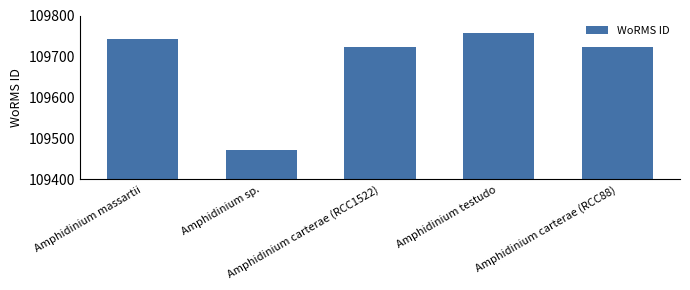

Reading left to right, what are all the values shown in this chart?

109743	109473	109723	109758	109723